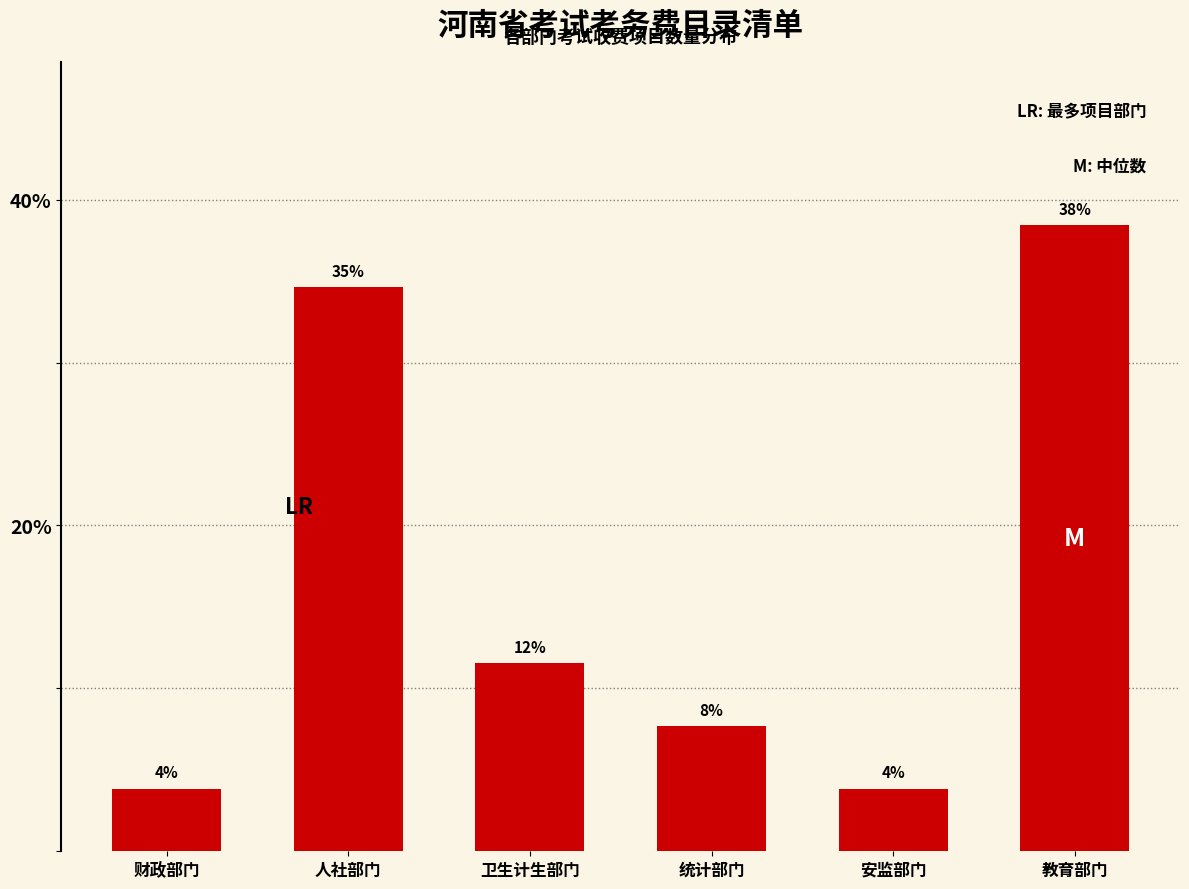

Does the chart contain any negative values?

No